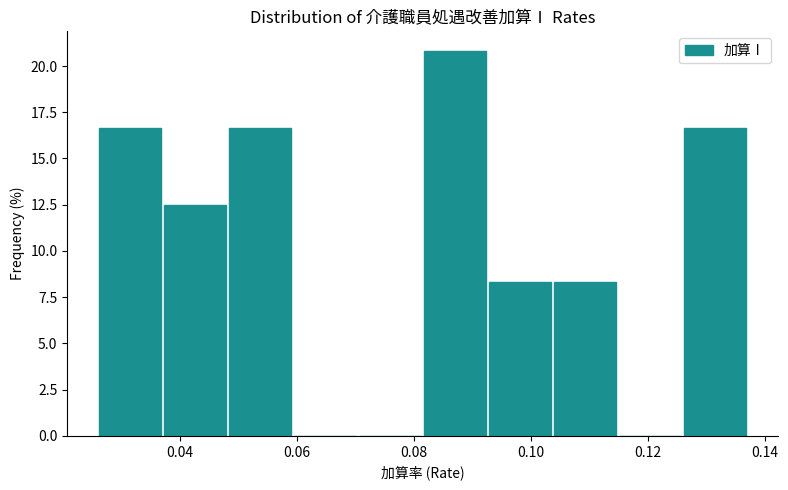

Reading left to right, list every bar in this chart as the range it spans on the x-axis followed by its height. Neither the bar edges nor the heights are printed on the chart, so give them approximately, as read against the axes.

0.026 to 0.038: 16.5
0.038 to 0.048: 12.5
0.048 to 0.060: 16.5
0.060 to 0.070: 0
0.070 to 0.082: 0
0.082 to 0.092: 21.0
0.092 to 0.104: 8.5
0.104 to 0.114: 8.5
0.114 to 0.126: 0
0.126 to 0.138: 16.5